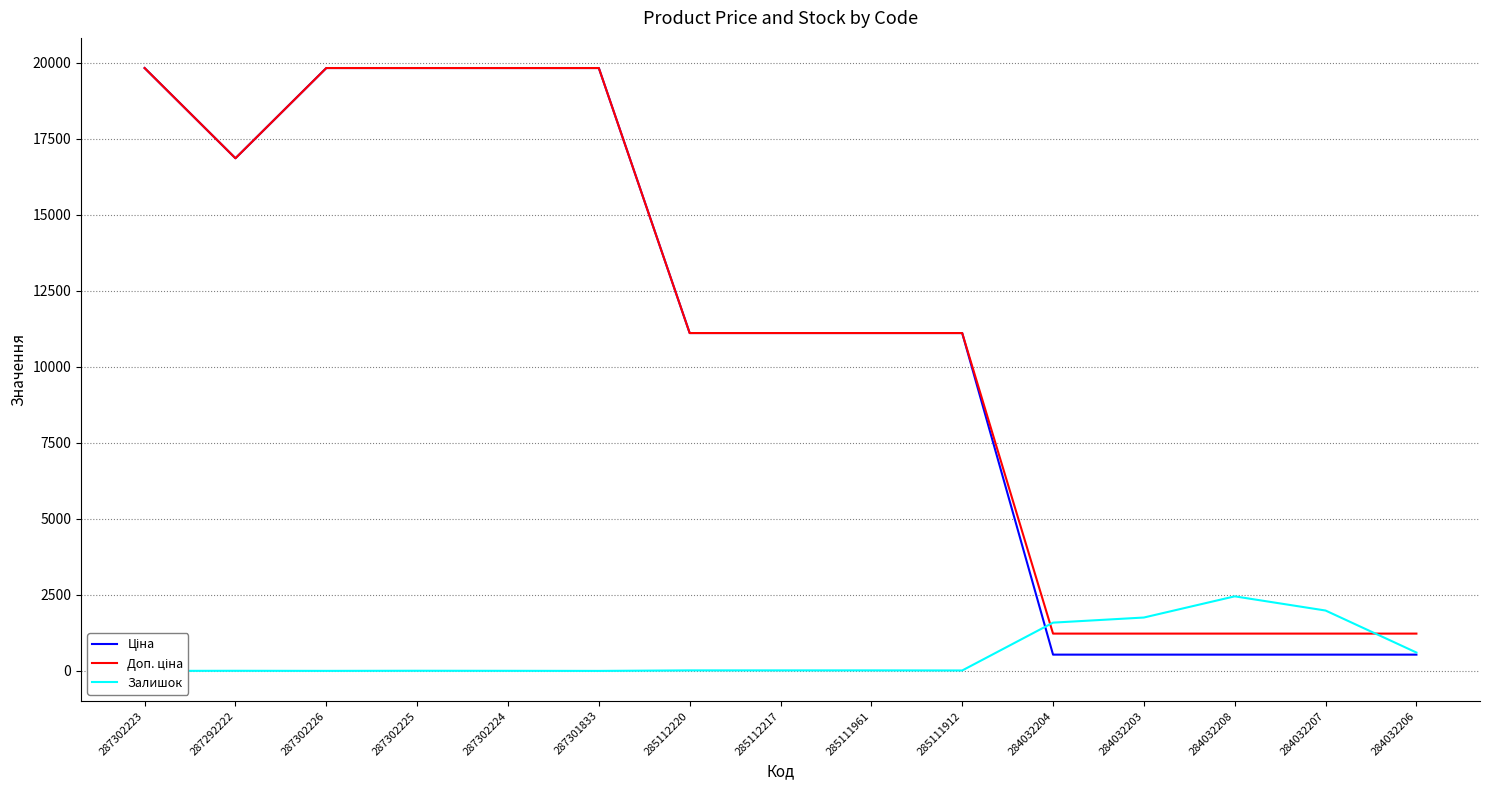

At which category does Залишок reach its first local peak?

287292222